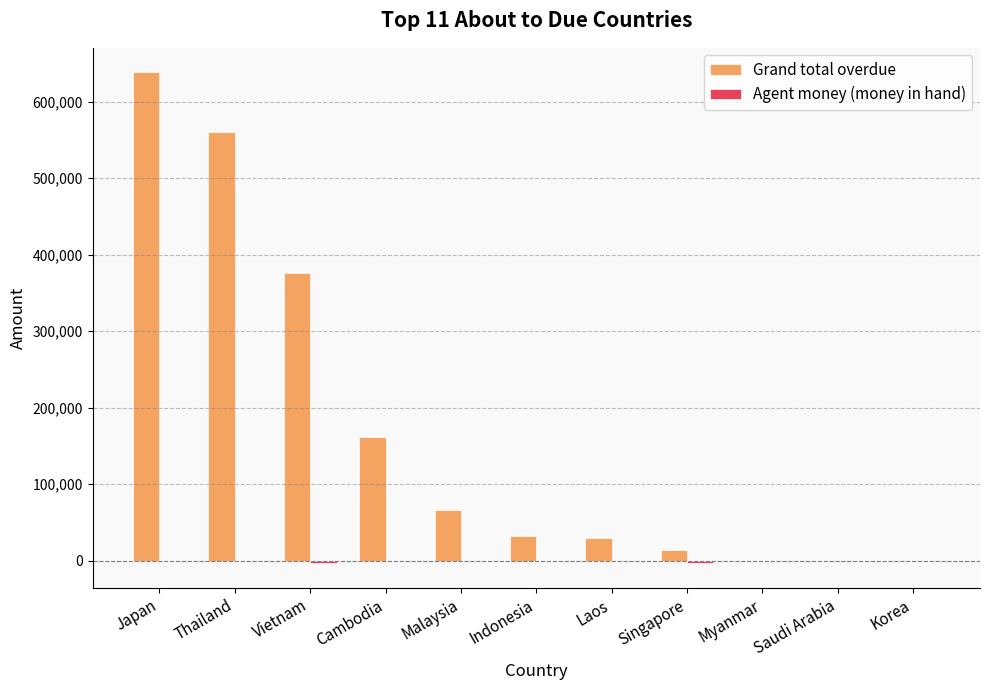

True or false: Grand total overdue has a value of 32692.1 at Indonesia.

True